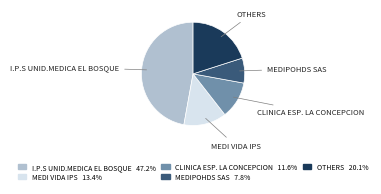

Is there any slice that represents more than half of the pie?

No